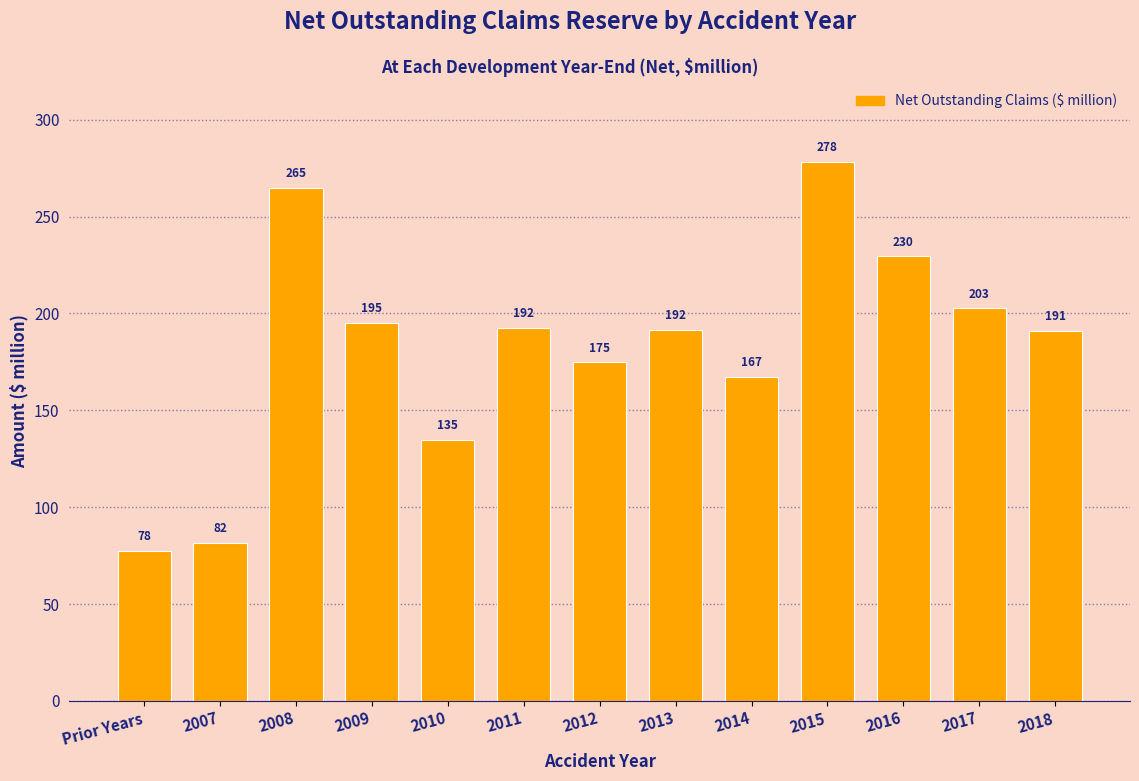

The value at 2011 is 192.4. True or false?

True